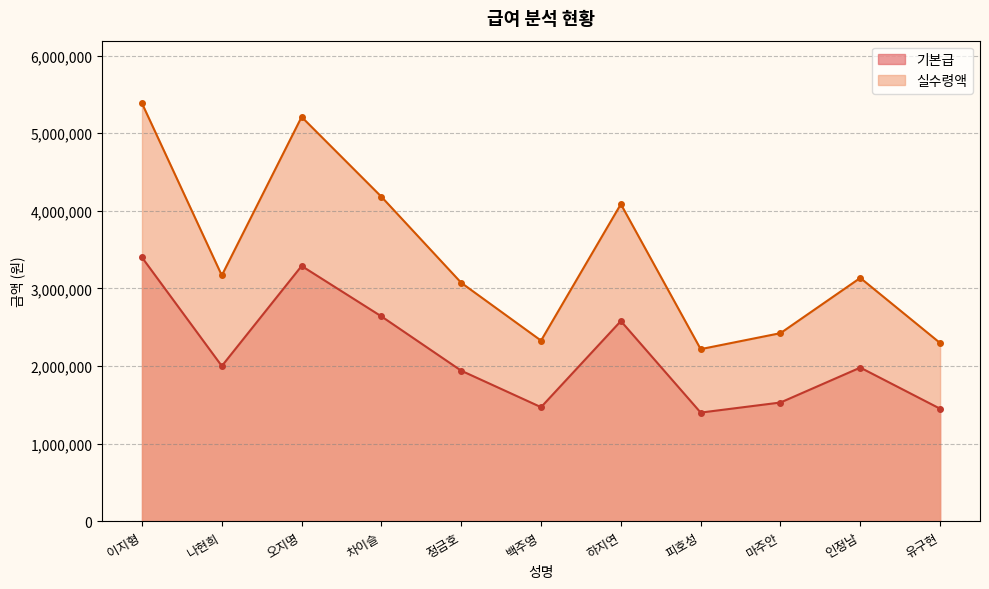

What is the maximum value for 실수령액?

5386000